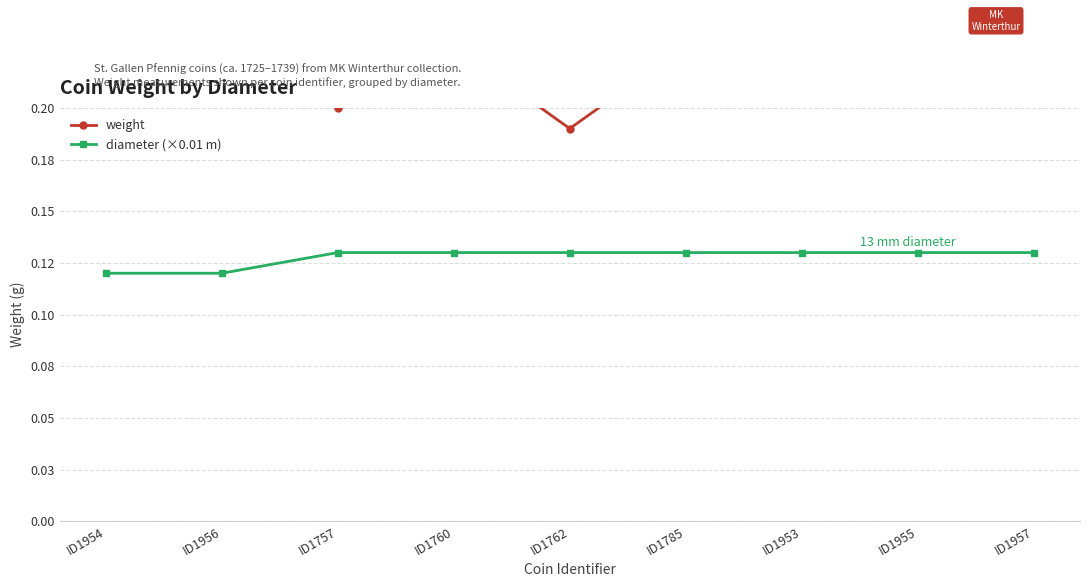

Count the weight values in the range 0 to 1.

9